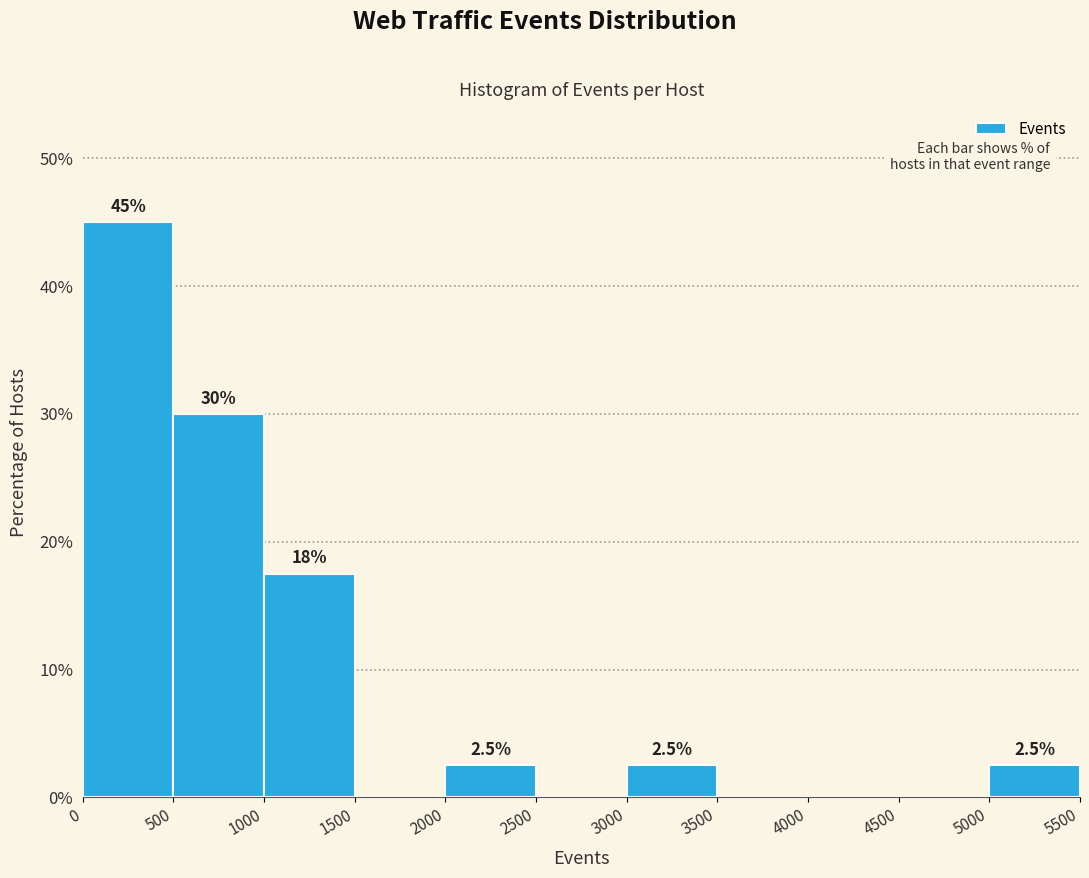

Over which range of the x-axis is the bar tallest?

0 to 500